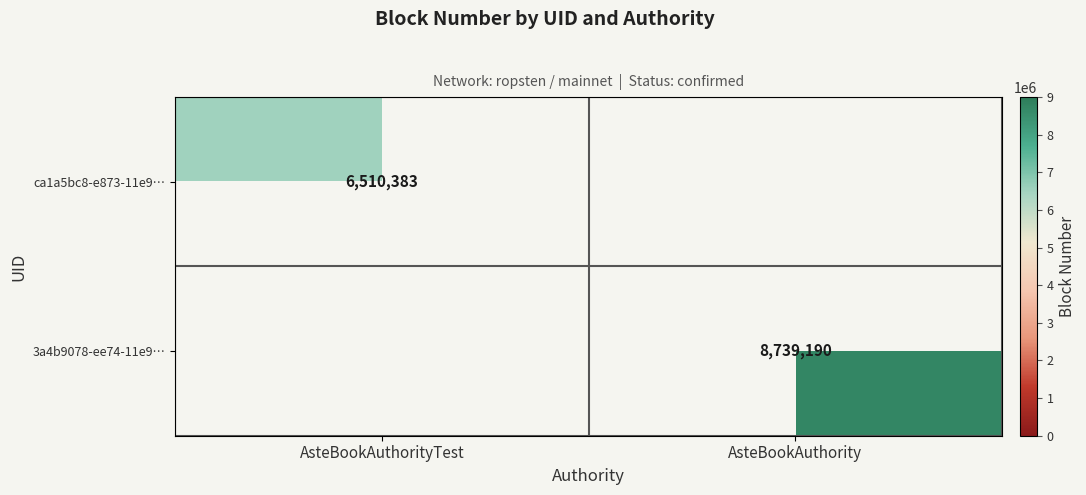

Is it true that ca1a5bc8-e873-11e9… equals 6510383 at AsteBookAuthorityTest?

True